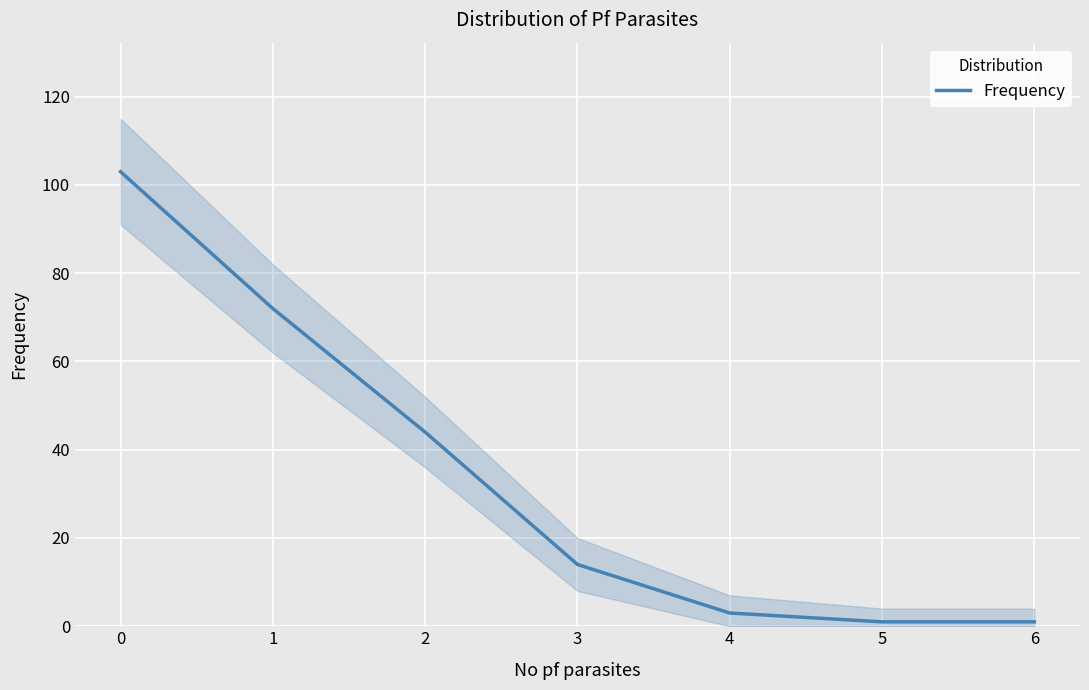

What is the minimum value shown in the chart?

1